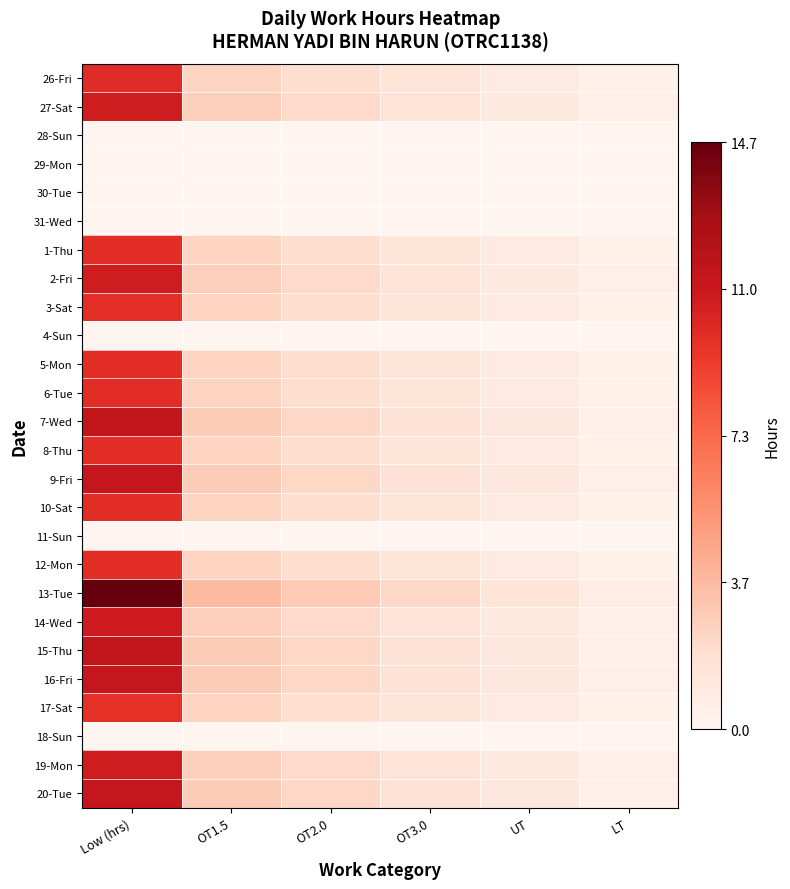

Which series changed the most between OT3.0 and UT?

13-Tue